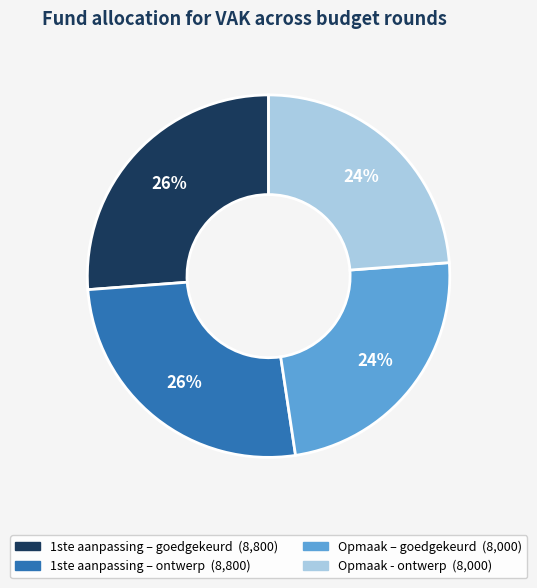

Is there any slice that represents more than half of the pie?

No